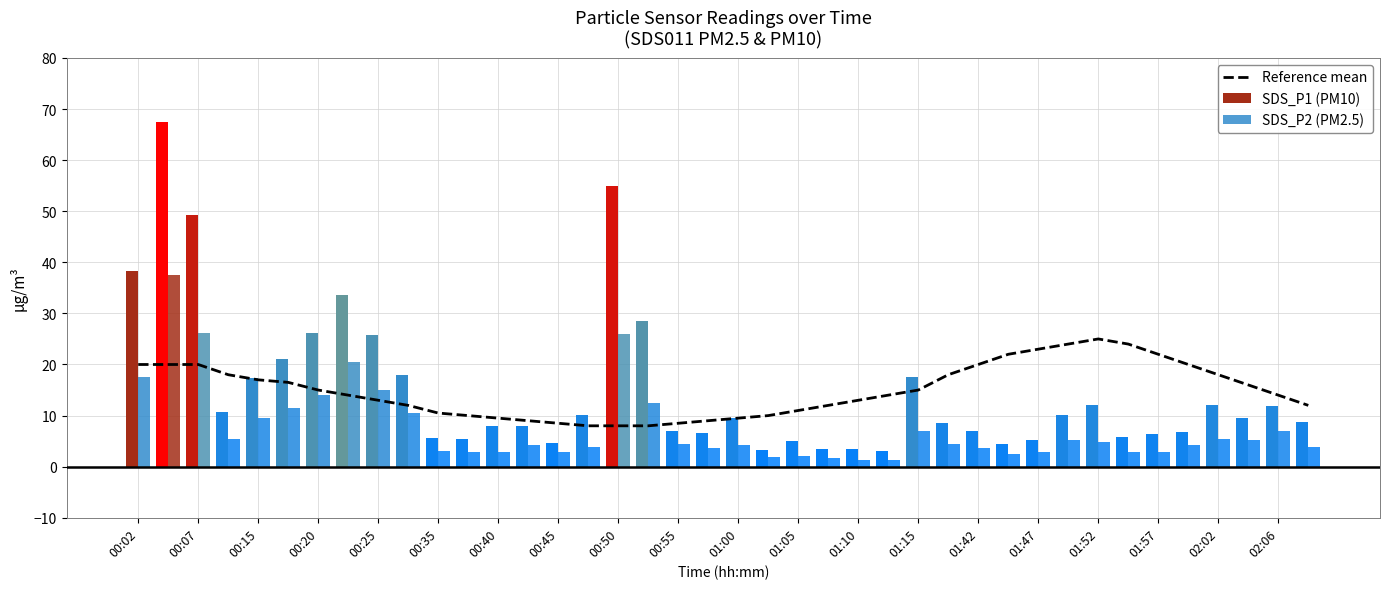

Reading right to left, transcribe all the data shown in this chart.

Reference mean: 12.0	14.0	16.0	18.0	20.0	22.0	24.0	25.0	24.0	23.0	22.0	20.0	18.0	15.0	14.0	13.0	12.0	11.0	10.0	9.5	9.0	8.5	8.0	8.0	8.0	8.5	9.0	9.5	10.0	10.5	12.0	13.0	14.0	15.0	16.5	17.0	18.0	20.0	20.0	20.0
SDS_P1 (PM10): 8.7	11.9	9.6	12.0	6.8	6.3	5.9	12.1	10.1	5.2	4.5	7.0	8.6	17.6	3.1	3.5	3.5	5.0	3.2	9.6	6.6	7.0	28.5	54.9	10.1	4.7	8.0	7.9	5.4	5.7	17.9	25.7	33.6	26.2	21.1	17.4	10.7	49.4	67.5	38.2
SDS_P2 (PM2.5): 3.8	6.9	5.2	5.3	4.2	2.8	2.9	4.8	5.3	2.8	2.4	3.6	4.5	6.9	1.3	1.4	1.7	2.1	1.9	4.2	3.6	4.5	12.4	26.1	4.0	3.0	4.3	2.9	2.8	3.0	10.5	14.9	20.6	14.1	11.6	9.5	5.4	26.2	37.5	17.5